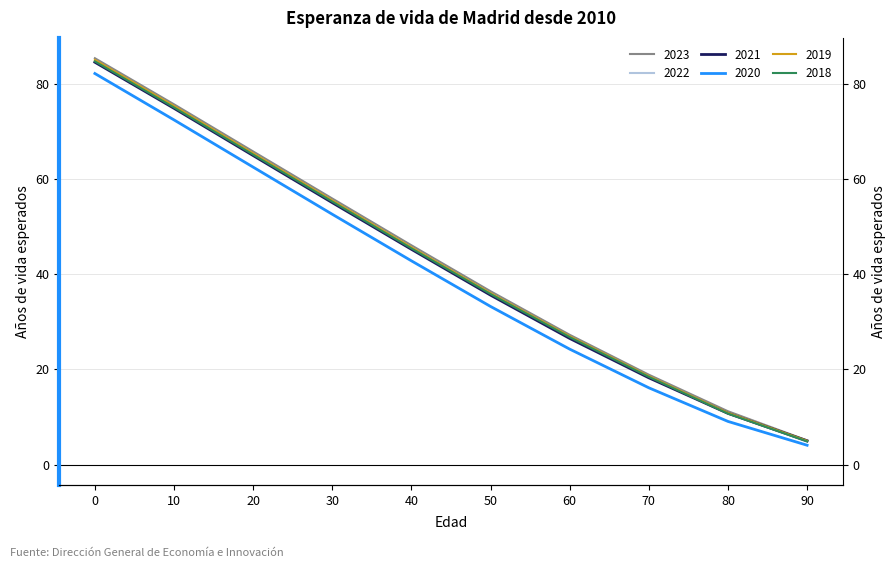

How many lines are shown in the chart?

6